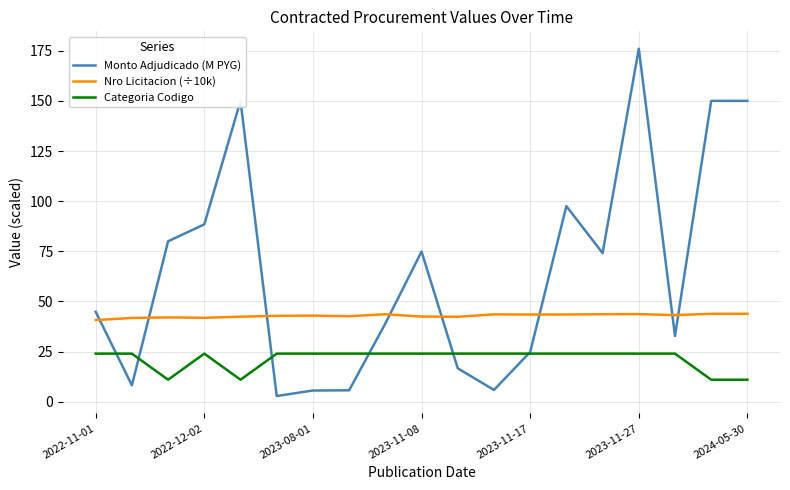

List the series in order of their overall mean, lowest first.

Categoria Codigo, Nro Licitacion (÷10k), Monto Adjudicado (M PYG)